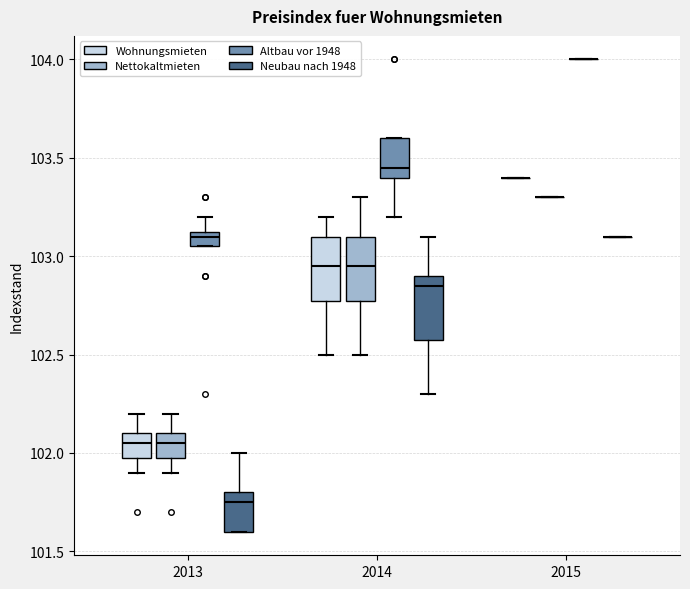

Where does the median line of the box for 2013 (Nettokaltmieten) sit on the y-axis? The values are not printed on the chart, so give them approximately, as read against the axis.

102.05